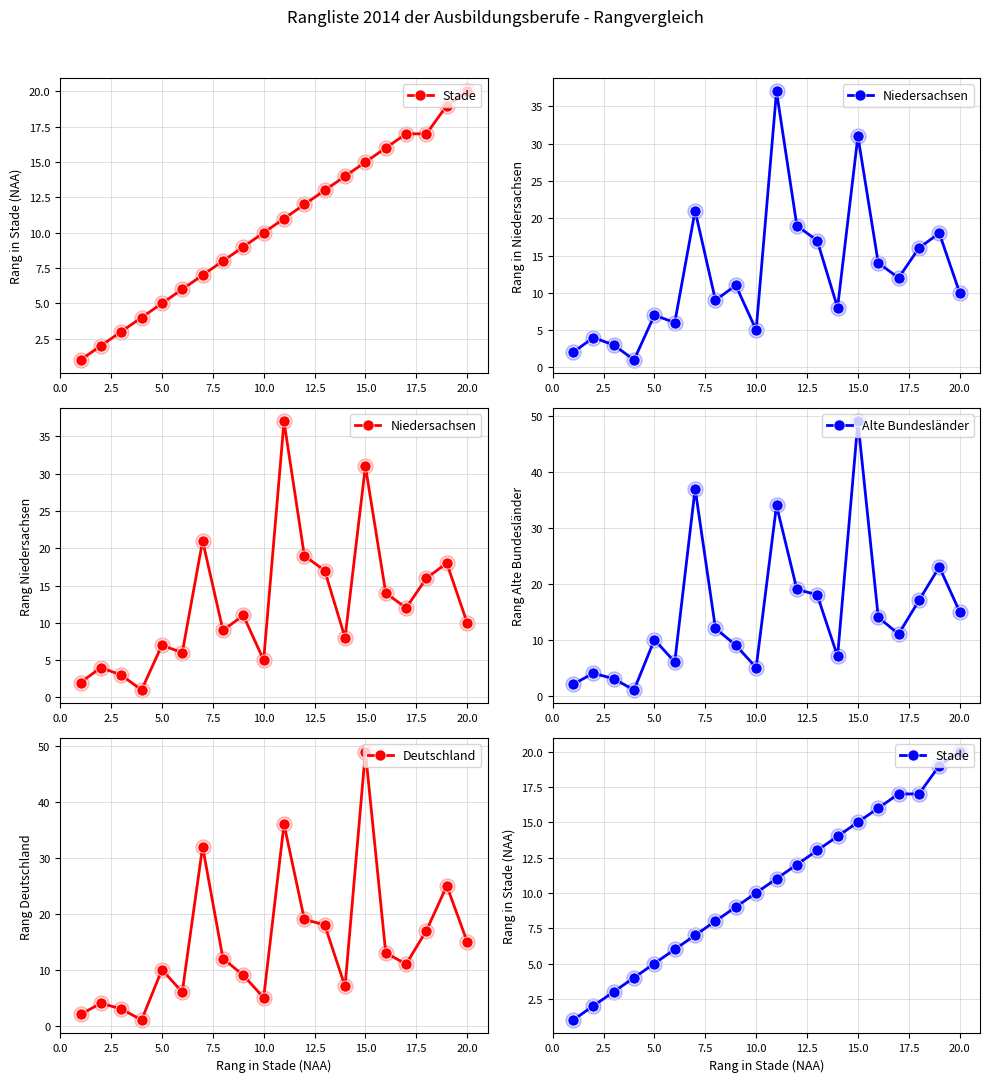

The Alte Bundesländer series shows 49 at 15.0. True or false?

True